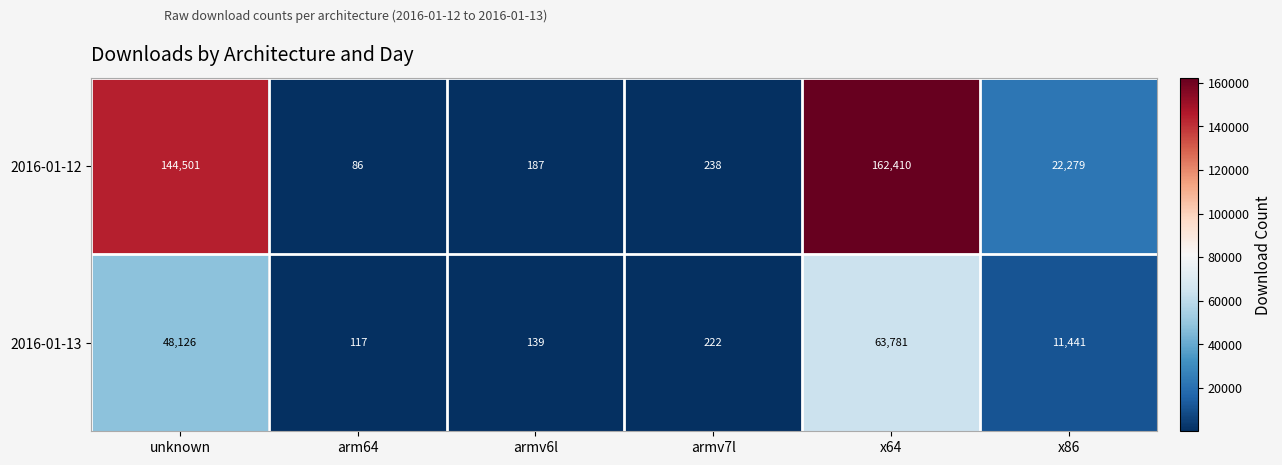

At which label is 2016-01-13 closest to 31949?

unknown